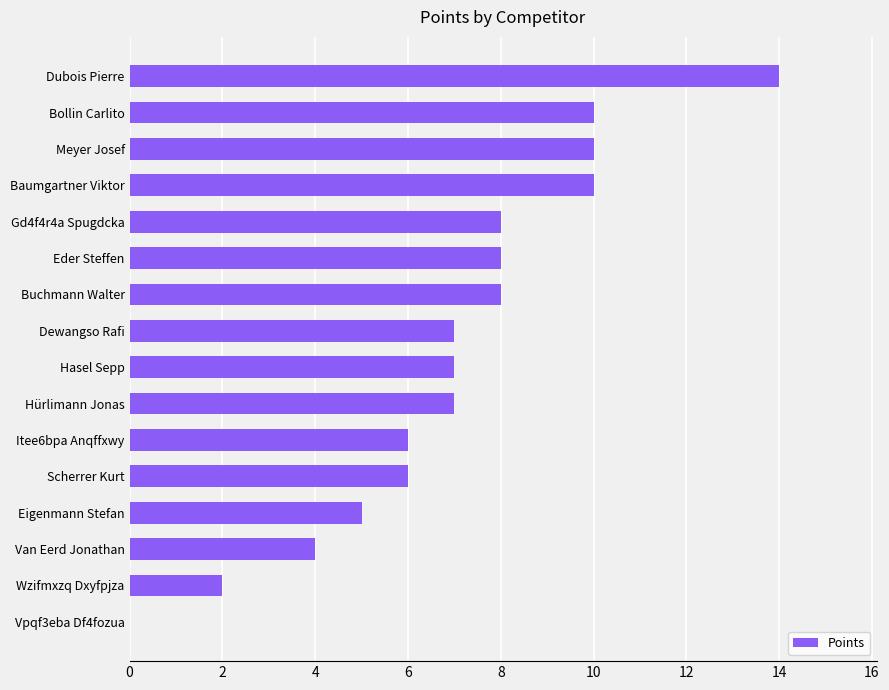

Are the bars horizontal?

Yes